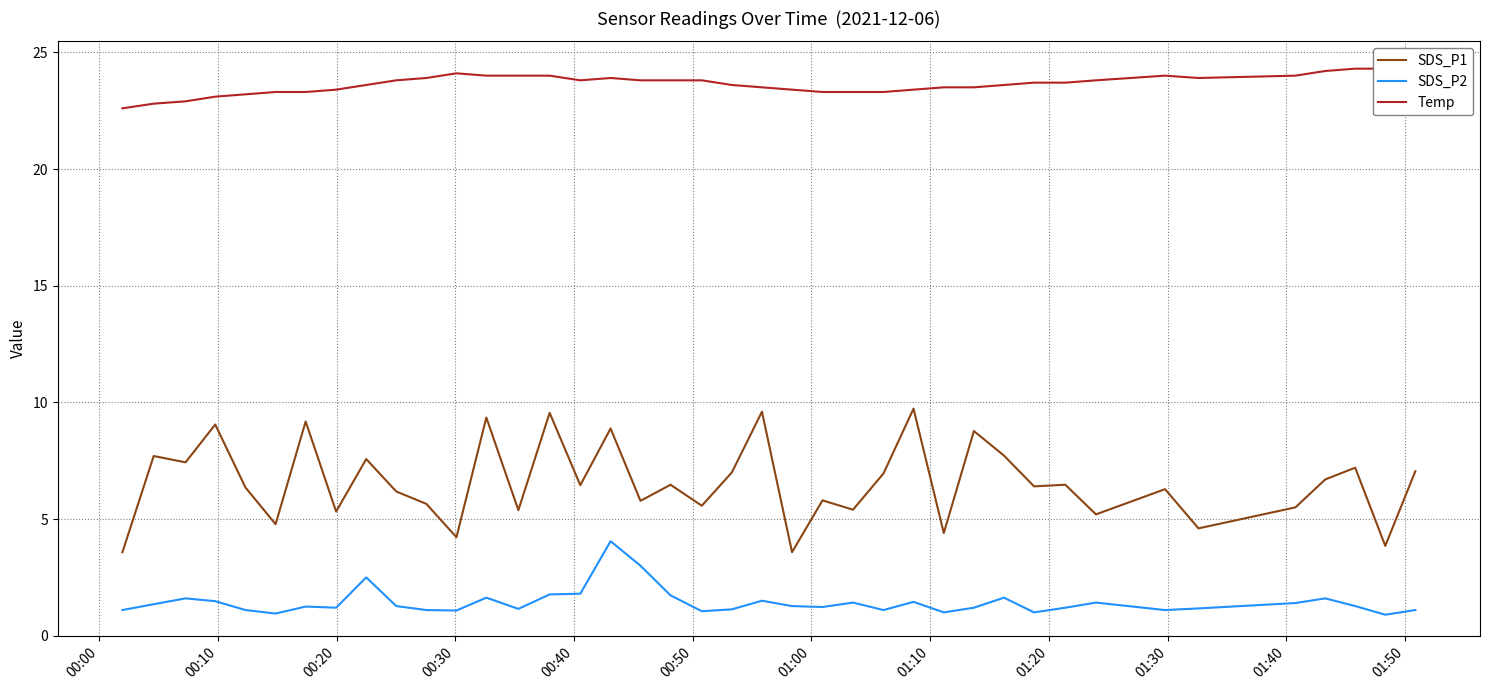

What is the minimum value for SDS_P2?

0.9